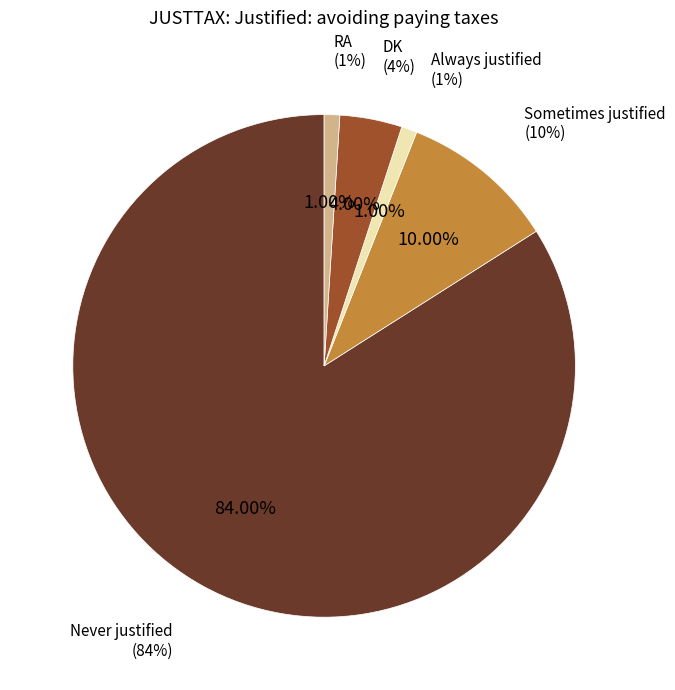

What is the change in value from Never justified to Always justified?

-83